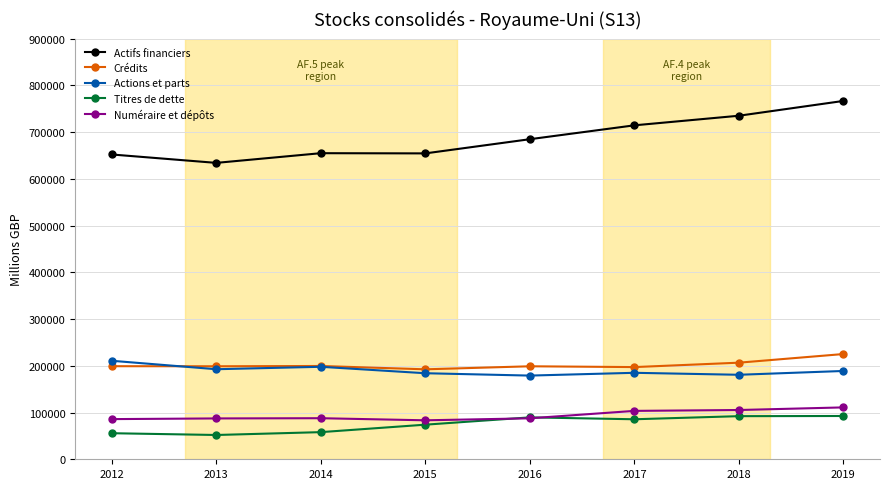

What is the sum of the Actifs financiers values at 2014 and 2017?

1369118